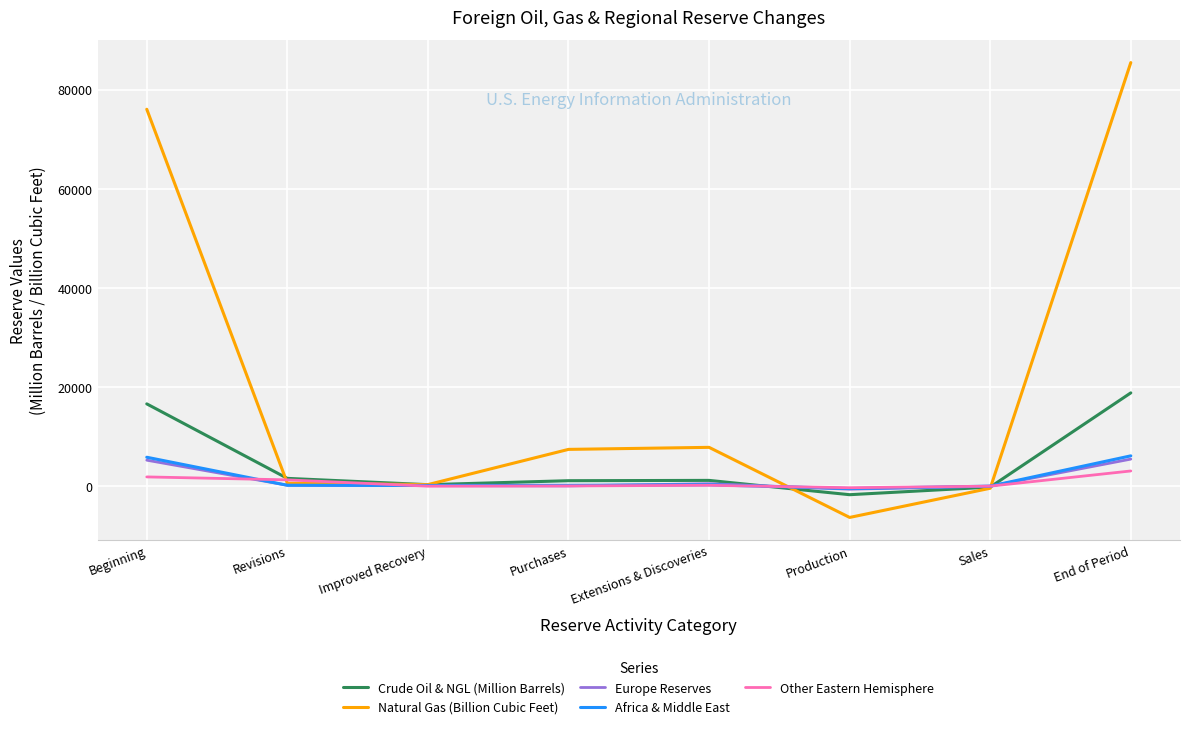

True or false: Europe Reserves and Natural Gas (Billion Cubic Feet) intersect in this chart.

True